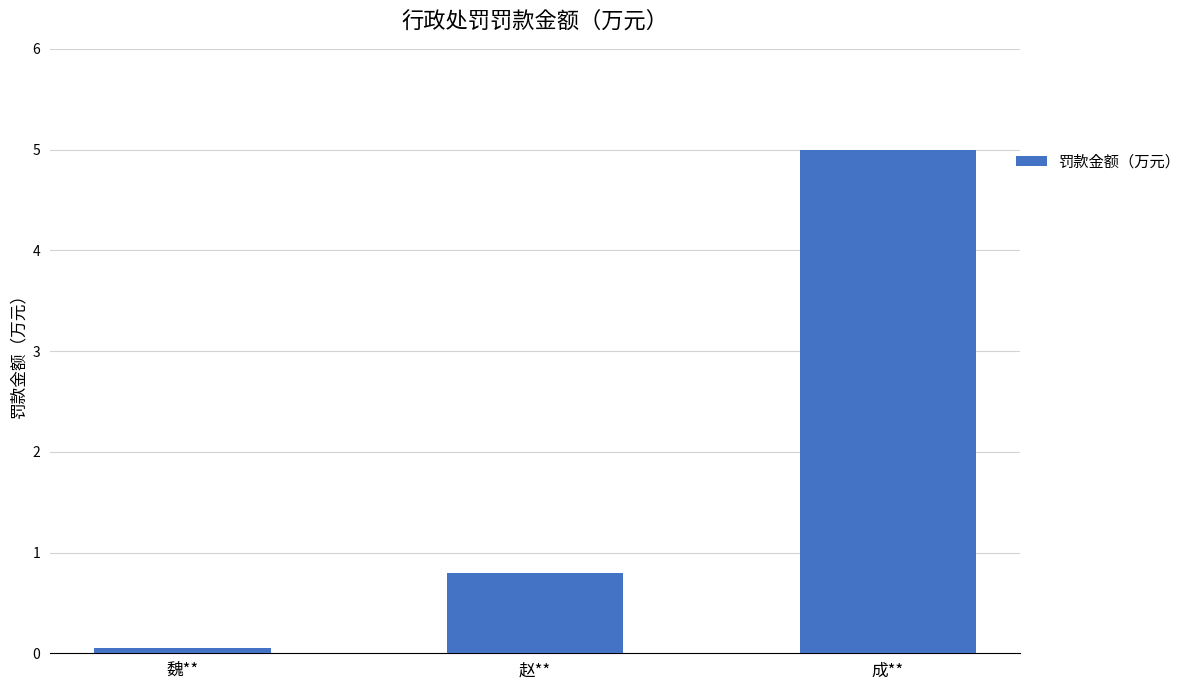

What is the value of the 1st bar from the left?

0.1